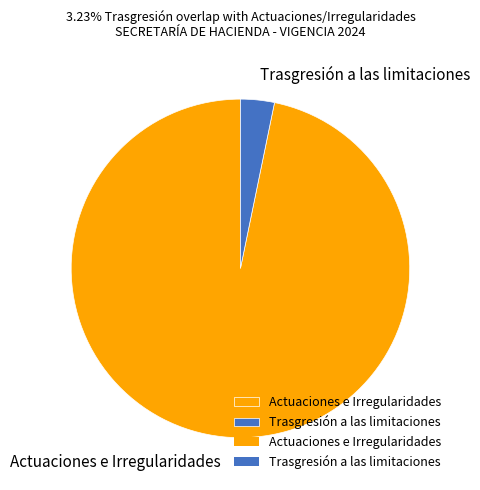

Is Actuaciones e Irregularidades the majority of the pie?

Yes